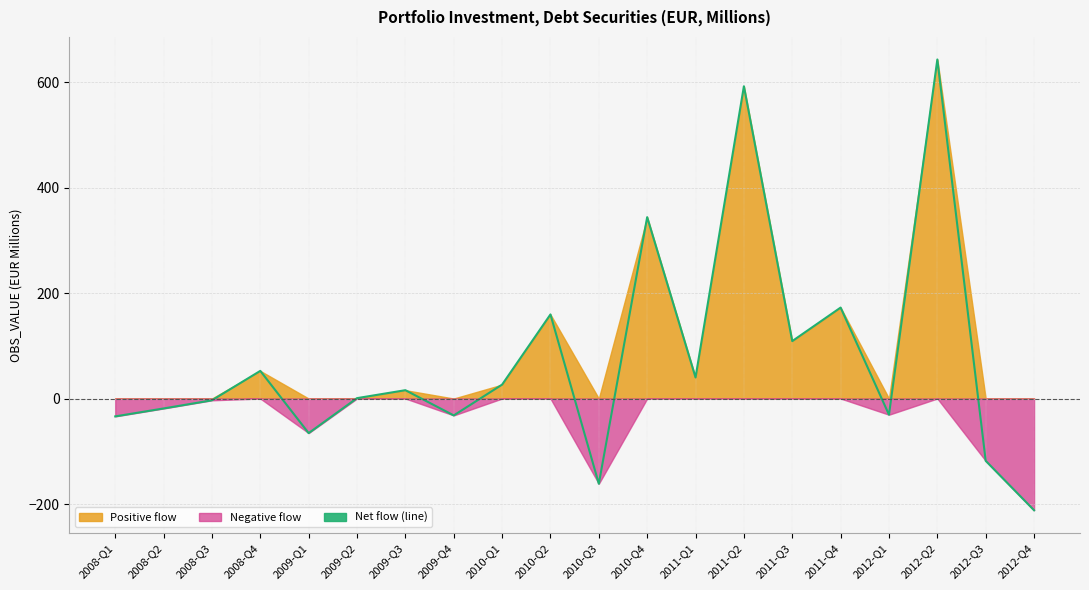

Reading left to right, extract all data points from this chart.

2008-Q1=-33.9	2008-Q2=-18.8	2008-Q3=-3.4	2008-Q4=52.4	2009-Q1=-65.6	2009-Q2=0.7	2009-Q3=15.8	2009-Q4=-32.0	2010-Q1=26.4	2010-Q2=159.4	2010-Q3=-161.6	2010-Q4=343.9	2011-Q1=39.9	2011-Q2=592.1	2011-Q3=108.9	2011-Q4=172.4	2012-Q1=-30.7	2012-Q2=642.8	2012-Q3=-118.2	2012-Q4=-211.8